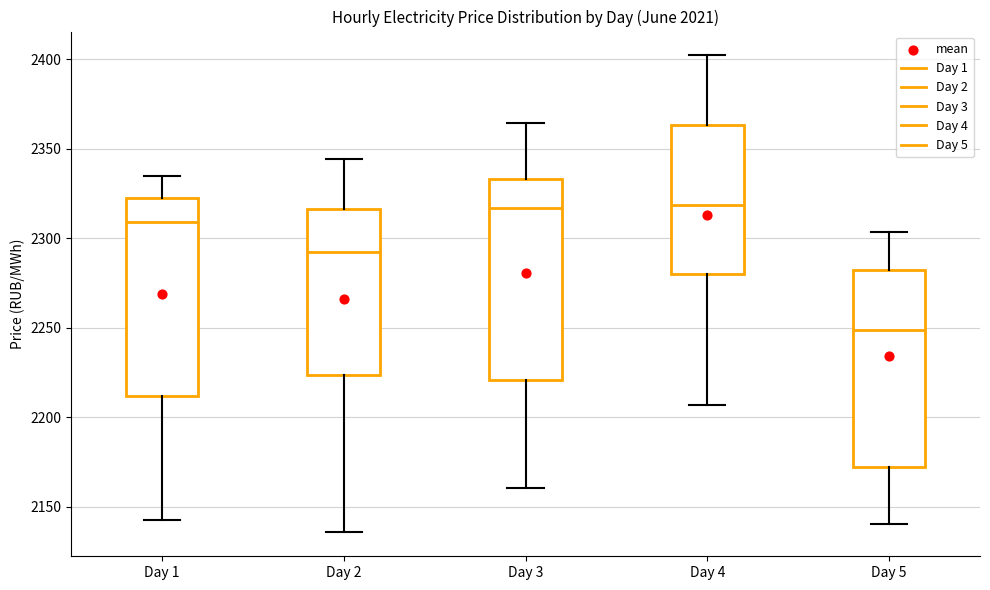

Which box has the lowest median line?

Day 5